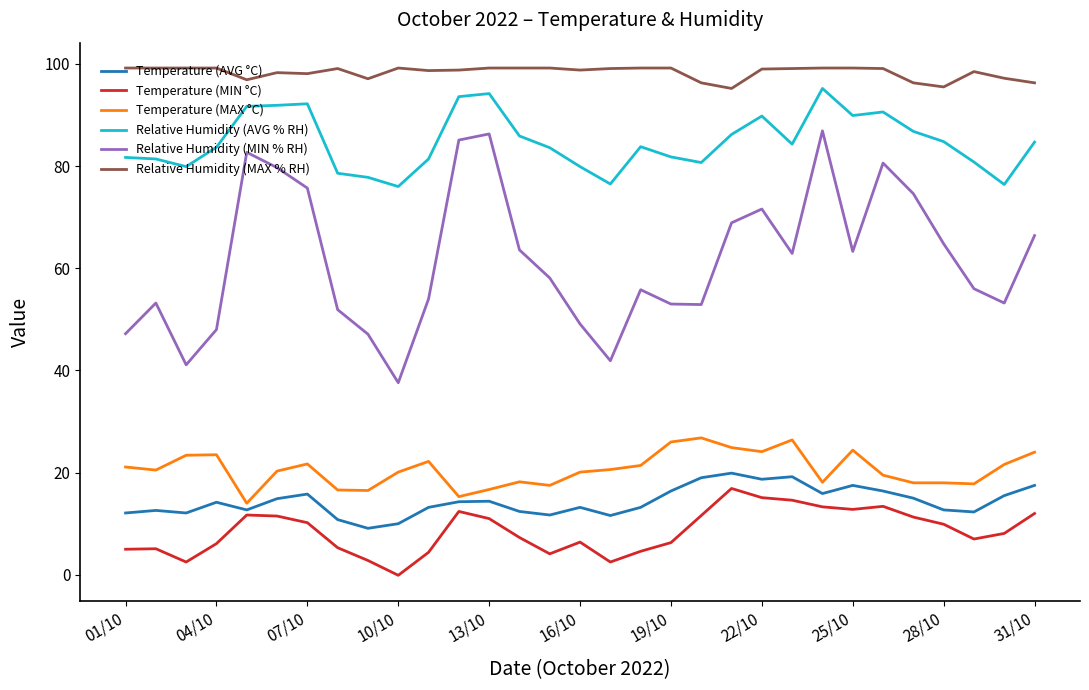

What is the lowest value of the Temperature (AVG °C) series?

9.1